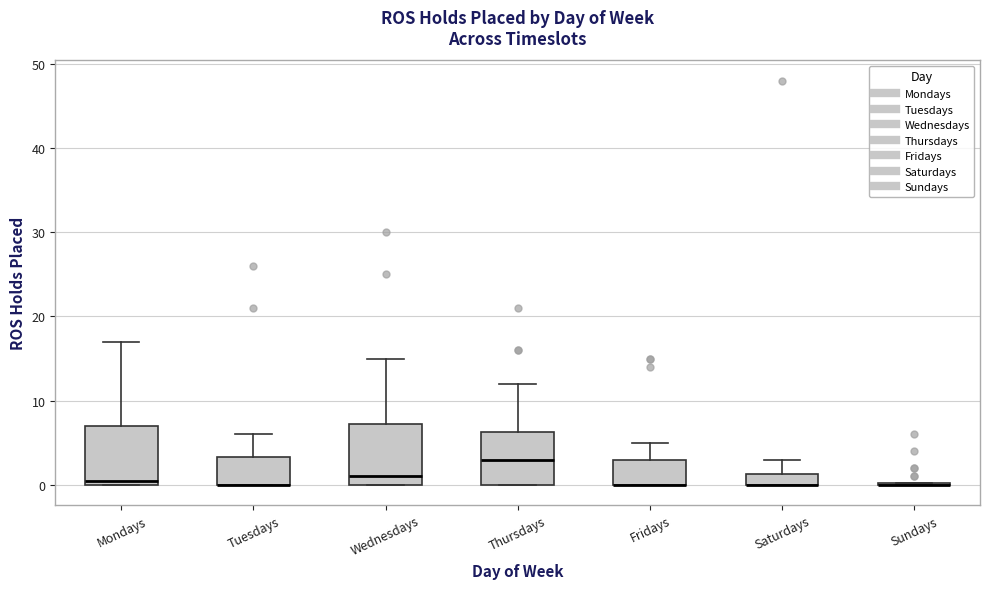

Where does the median line of the box for Thursdays sit on the y-axis? The values are not printed on the chart, so give them approximately, as read against the axis.

3